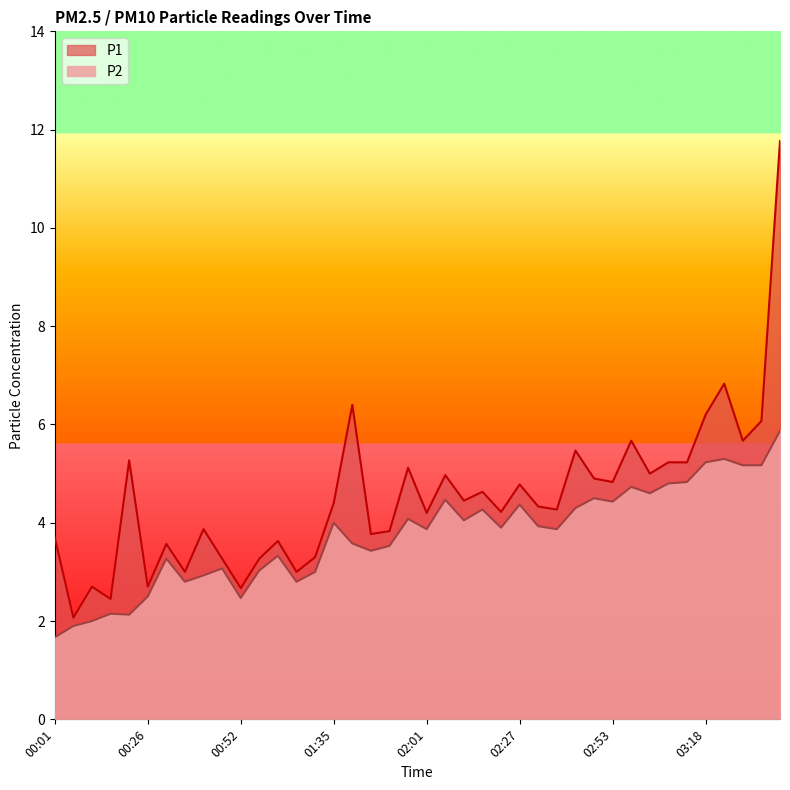

List the series in order of their overall mean, highest first.

P1, P2